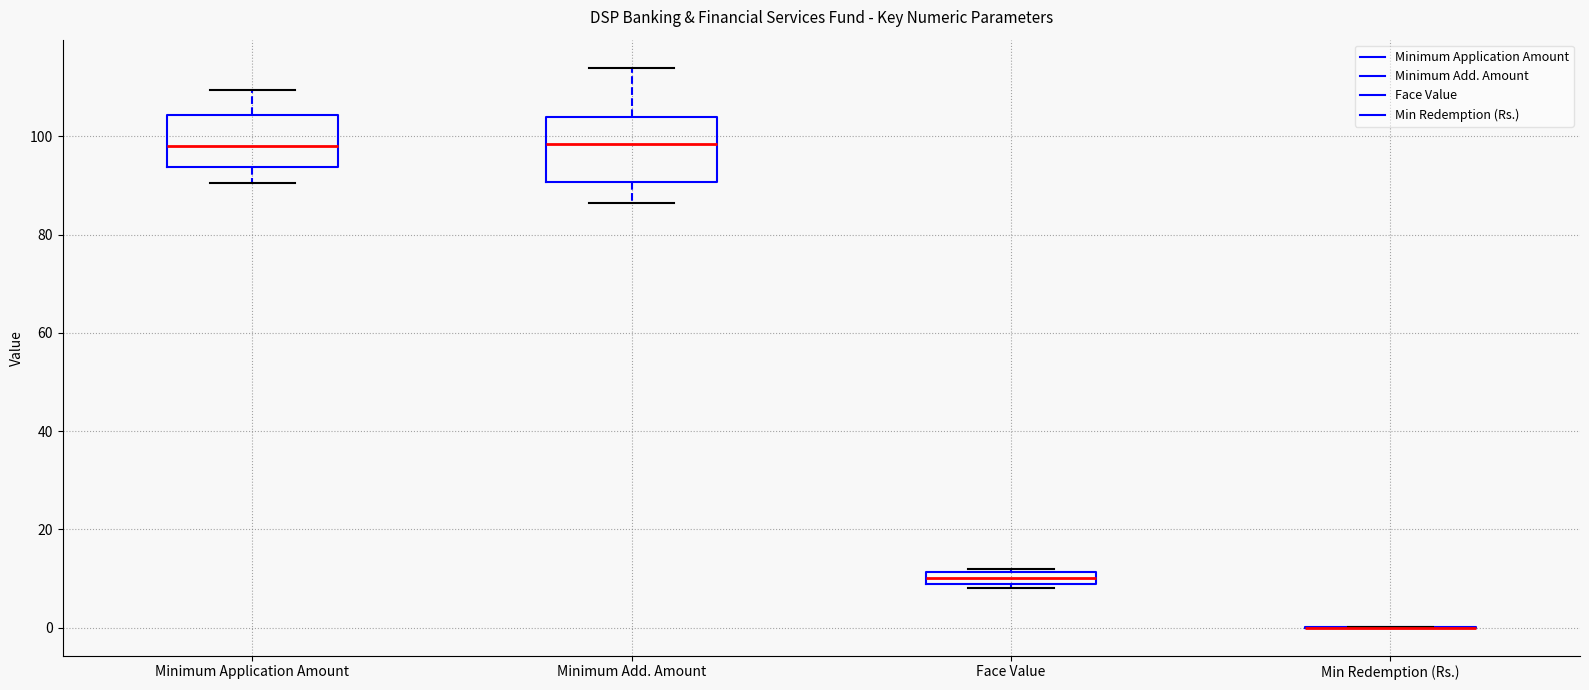

Comparing the boxes themselves (not the whiskers), which one is the tallest?

Minimum Add. Amount